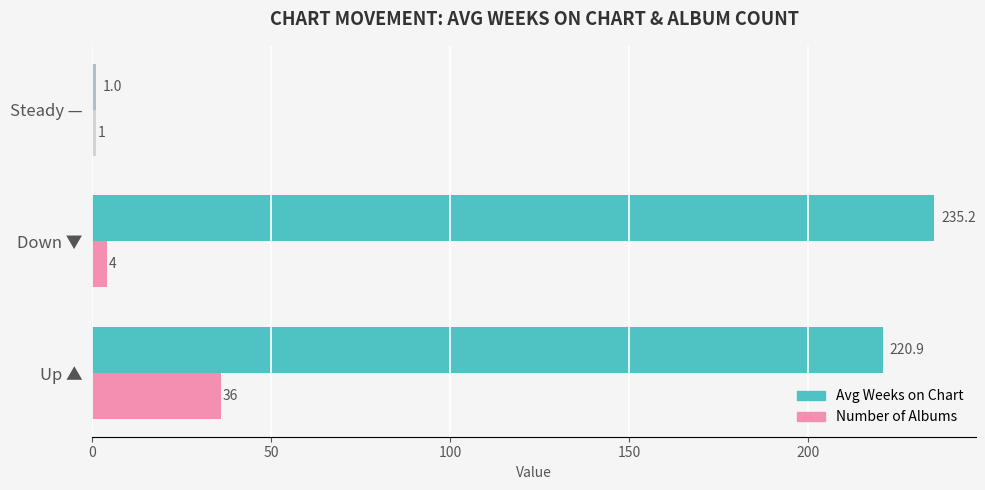

How many values in the Avg Weeks on Chart series are below 220?

1